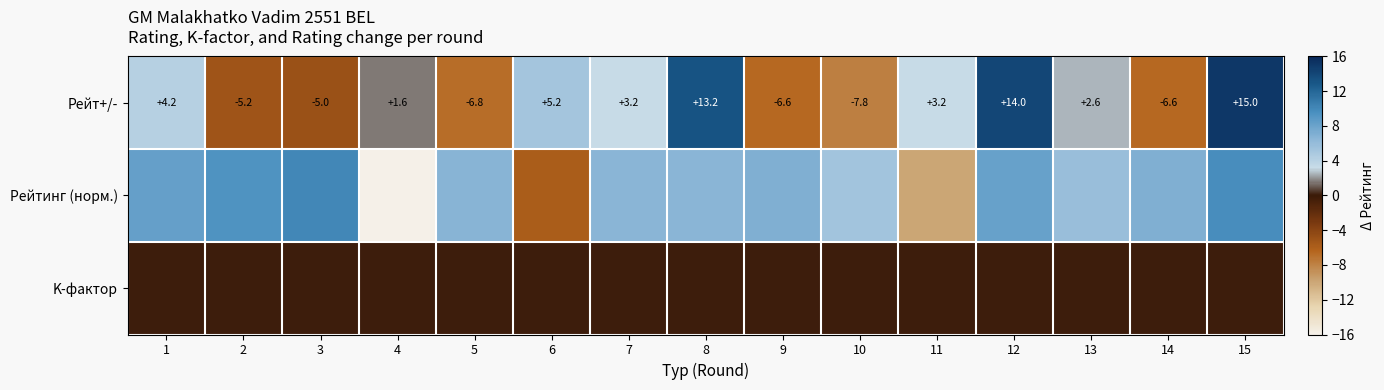

How many data points in Рейт+/- are above 2?

8